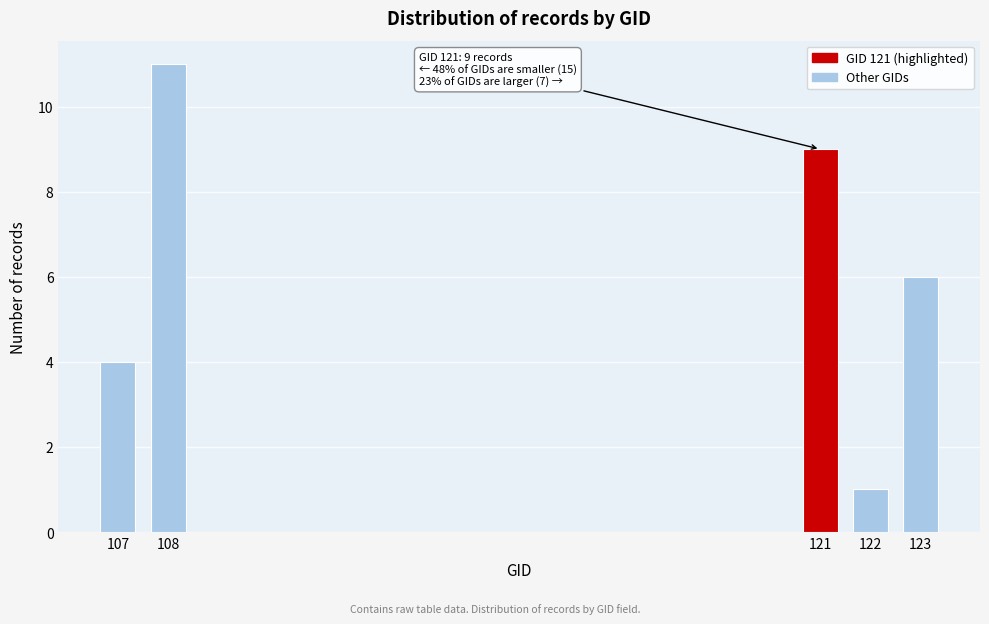

Reading left to right, extract all data points from this chart.

4	11	9	1	6